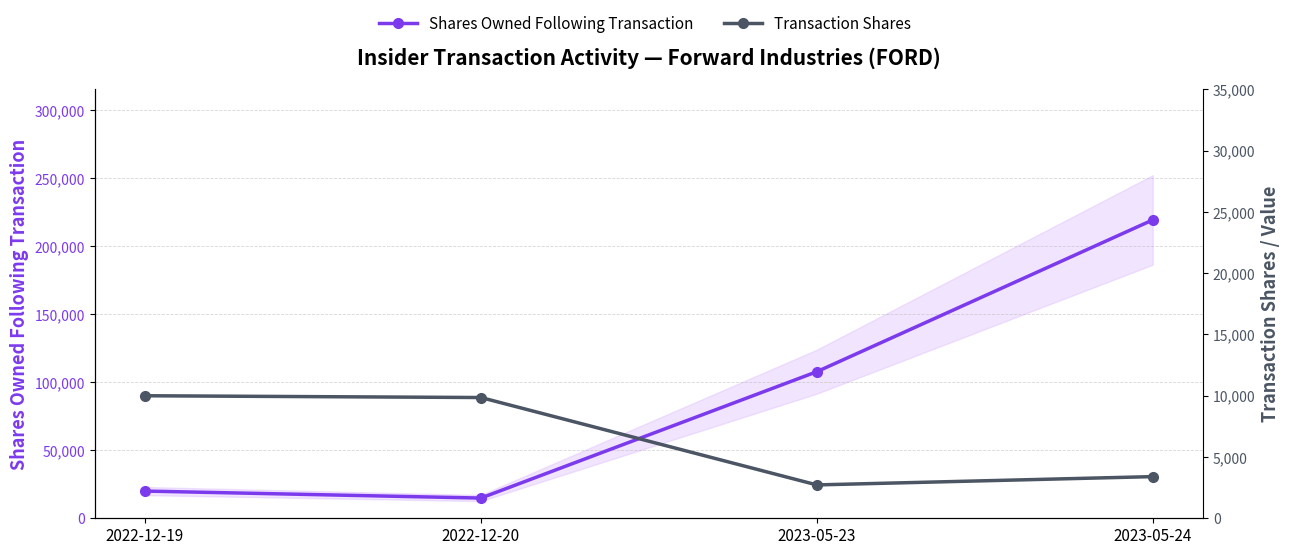

In Transaction Shares, how many points are lower than both neighbors (excluding endpoints)?

1